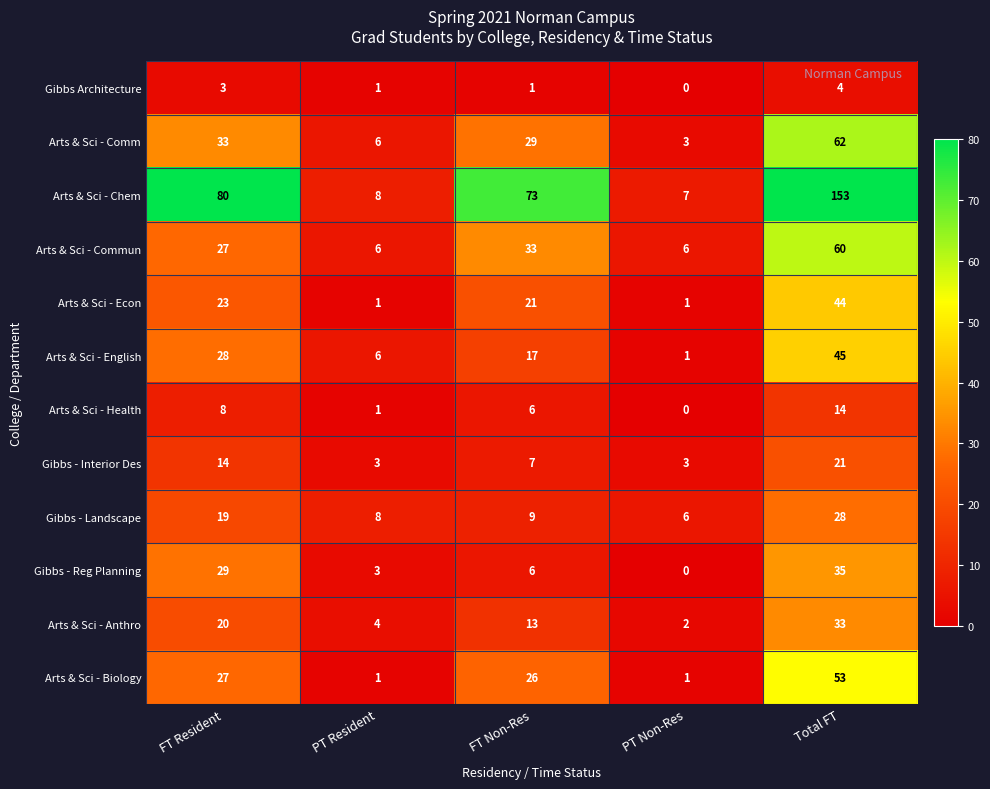

What is the difference between the maximum and minimum values in the Arts & Sci - English series?

44